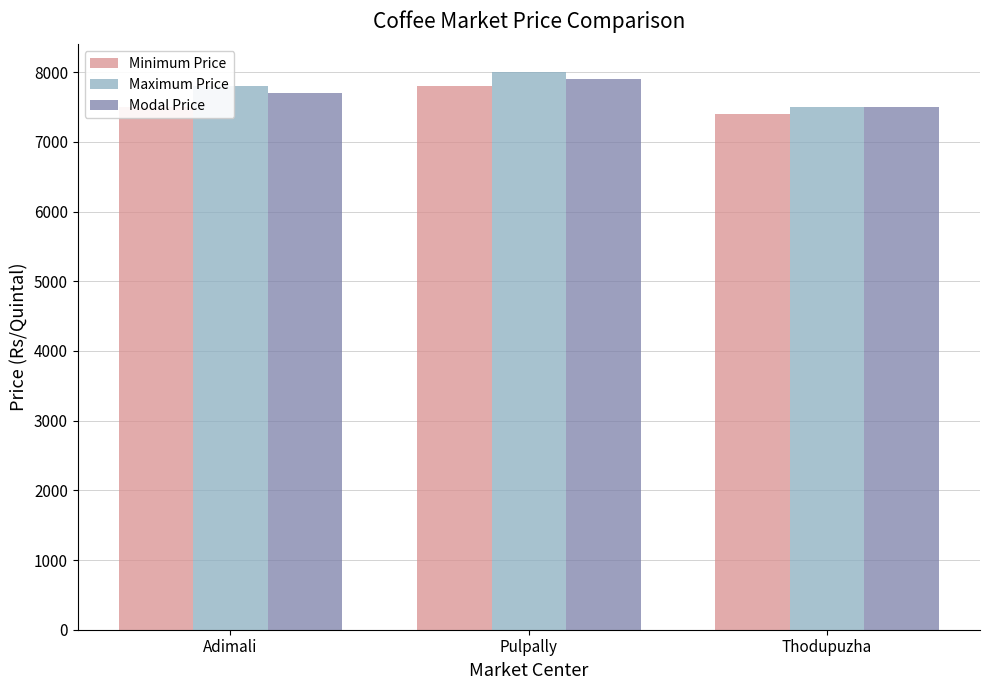

What is the difference between the highest and lowest values at Thodupuzha?

100